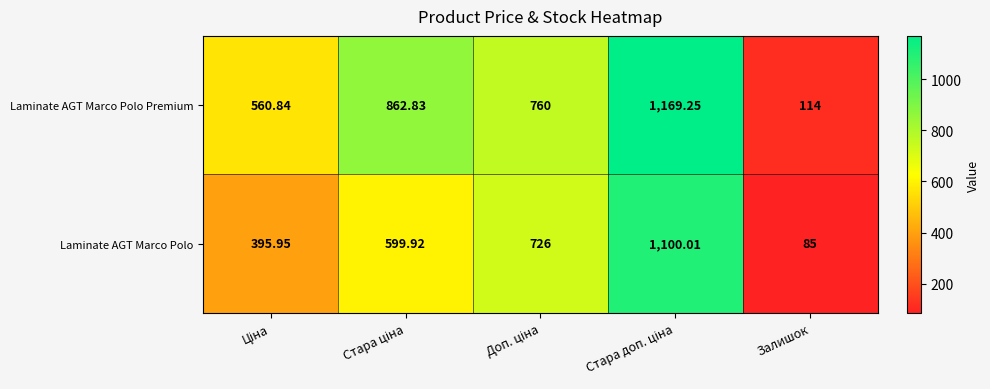

Which category has the lowest value in the Laminate AGT Marco Polo series?

Залишок